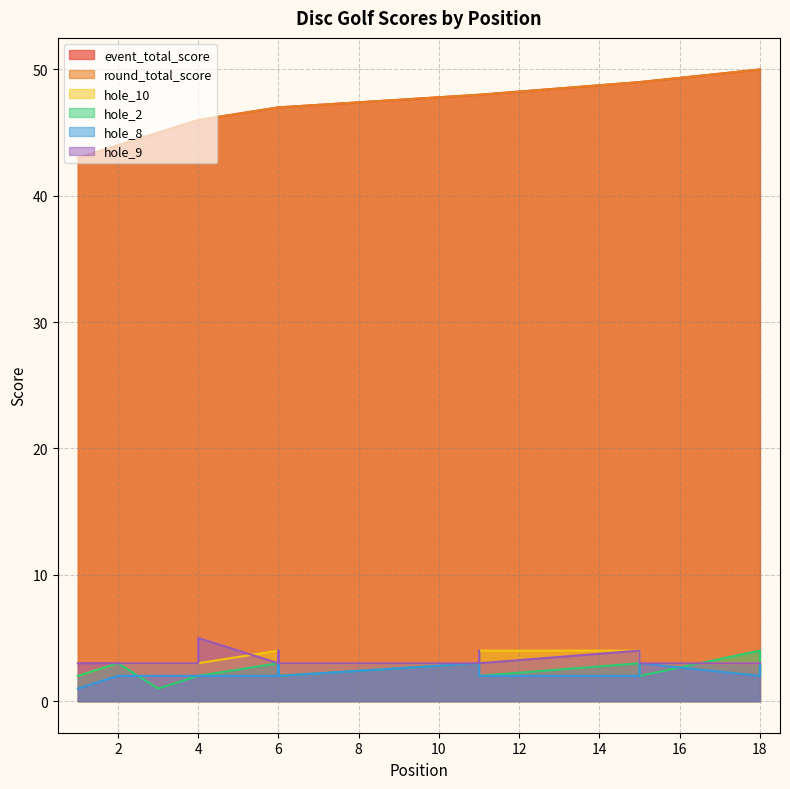

True or false: event_total_score and hole_8 cross at least once.

False